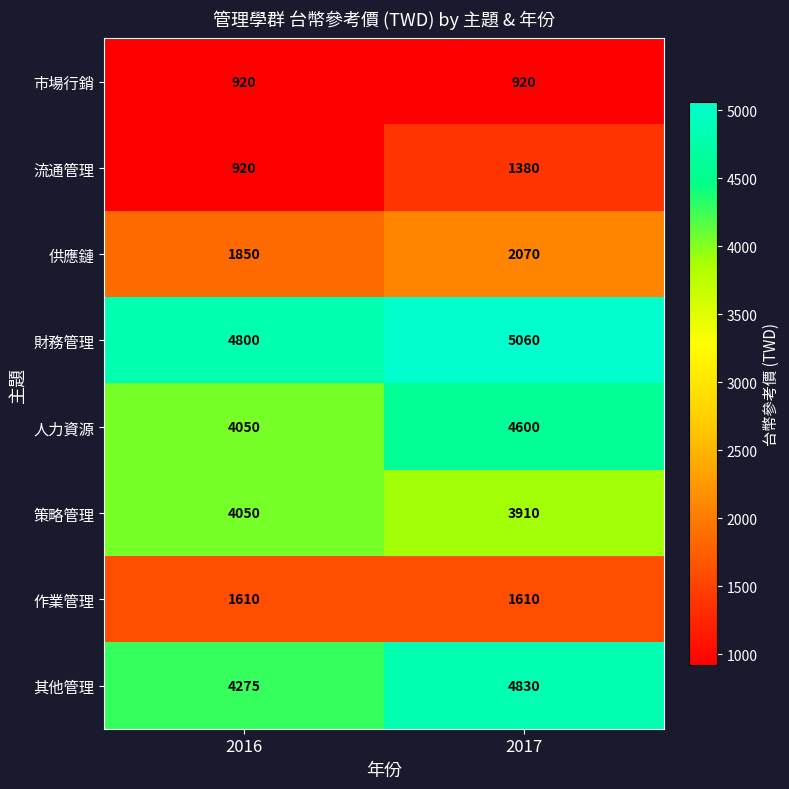

At which label is 人力資源 closest to 4325?

2016